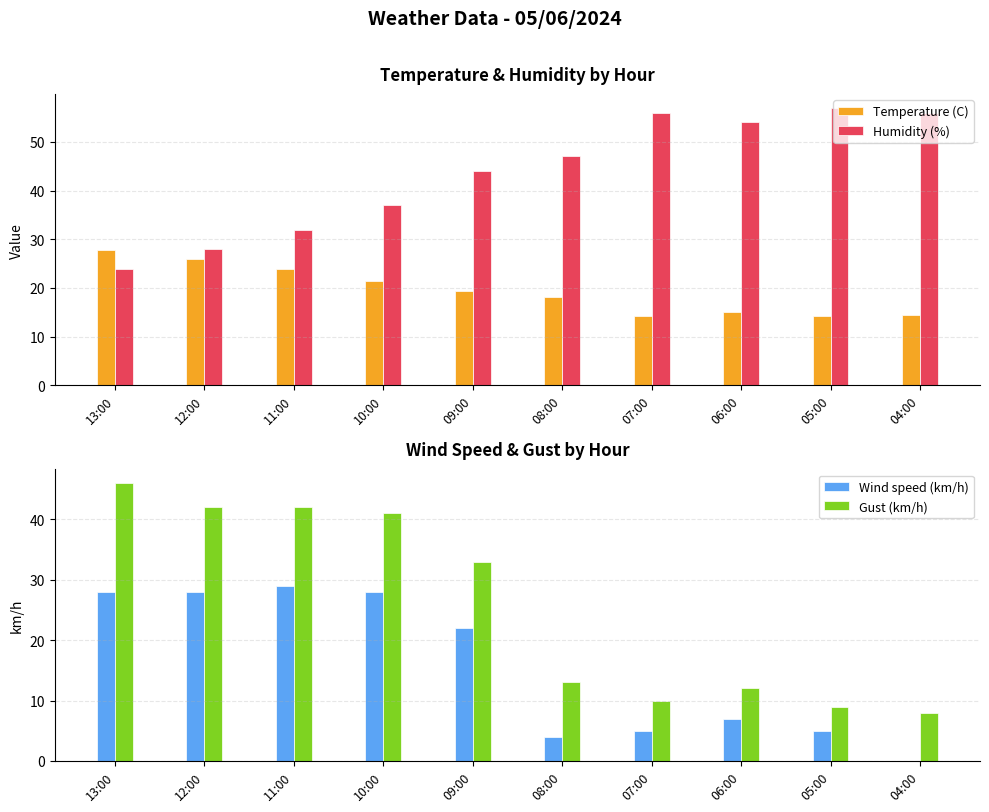

What is the minimum value for Temperature (C)?

14.2